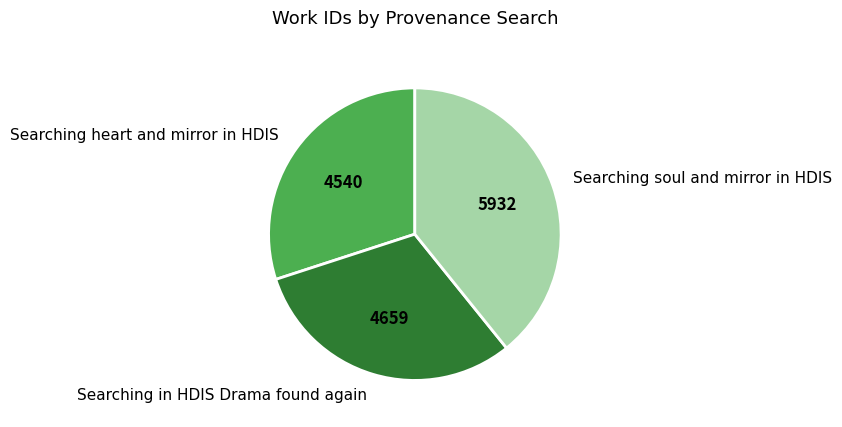

What is the ratio of the value at Searching soul and mirror in HDIS to the value at Searching in HDIS Drama found again?

1.3